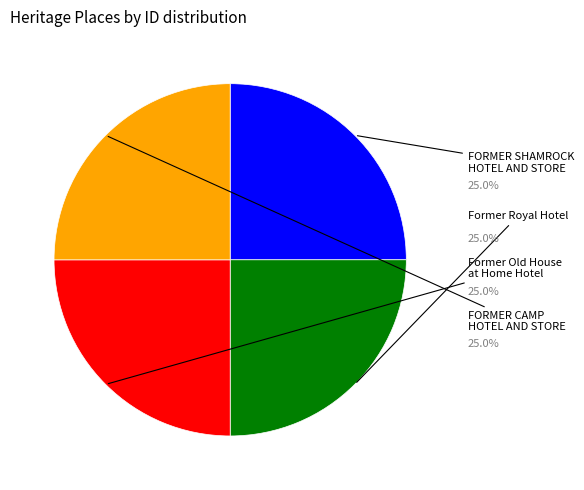

Is there a majority slice in this chart?

No